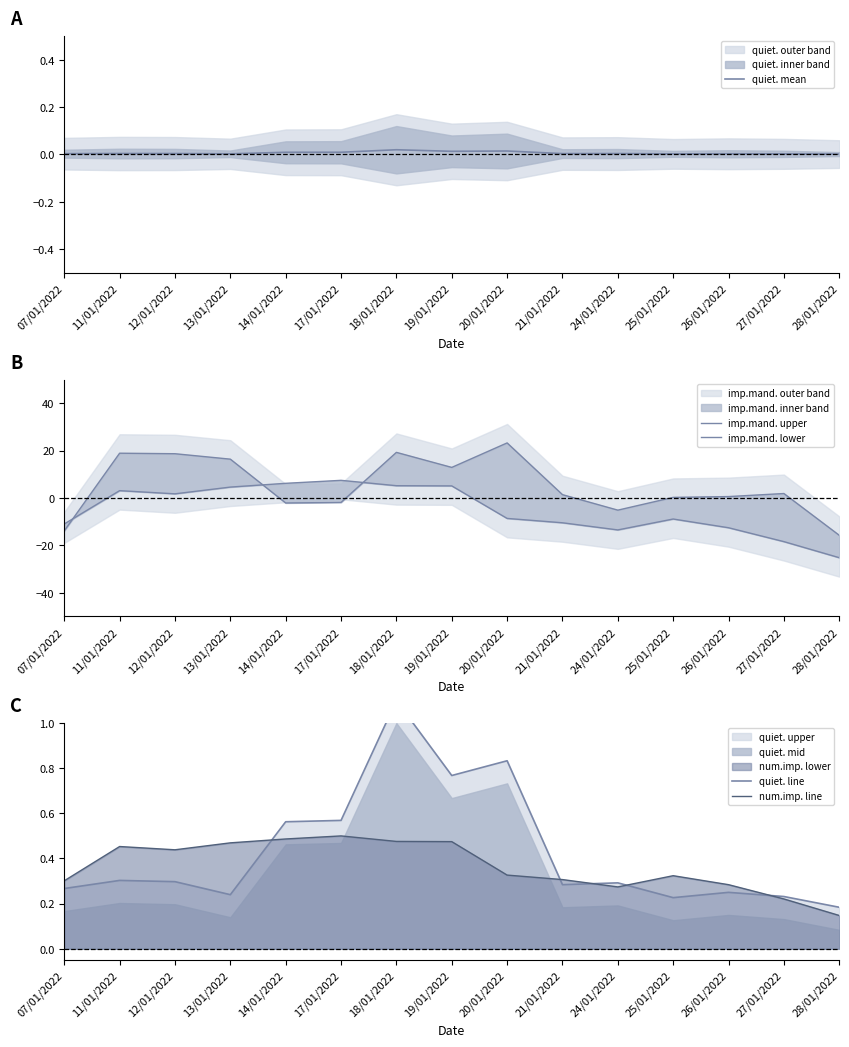

At which category does imp.mand. lower reach its first local peak?

11/01/2022